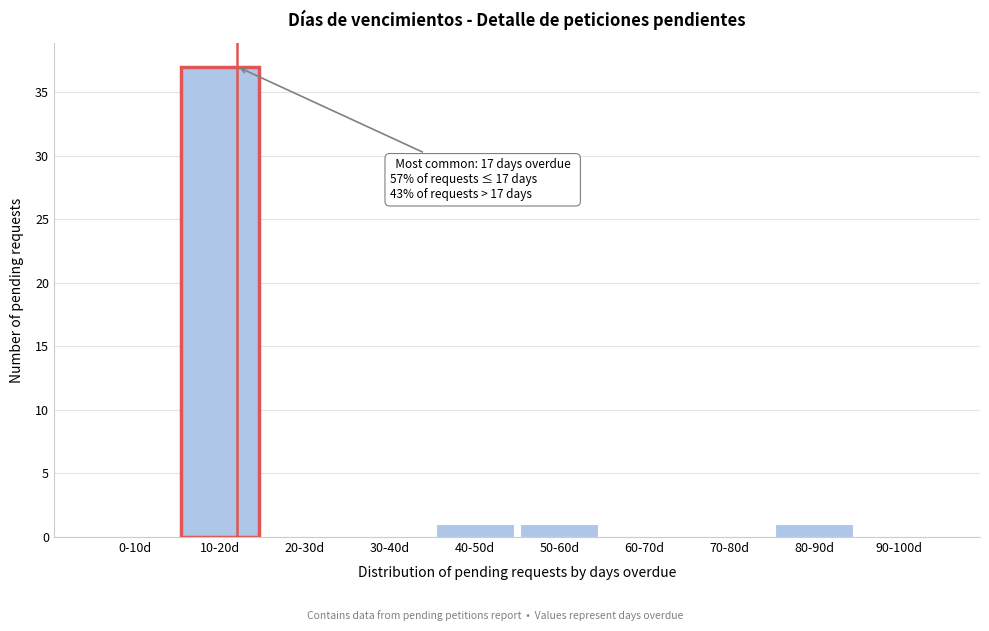

Reading right to left, list all the values displayed in this chart.

90-100d=0	80-90d=1	70-80d=0	60-70d=0	50-60d=1	40-50d=1	30-40d=0	20-30d=0	10-20d=37	0-10d=0